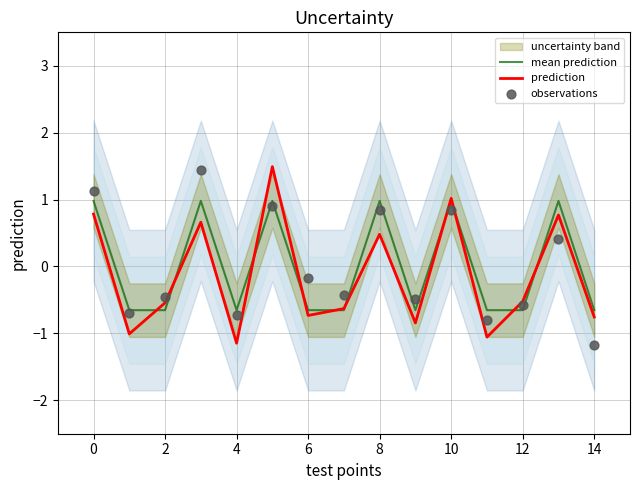

Which series contains the highest Y value?

prediction